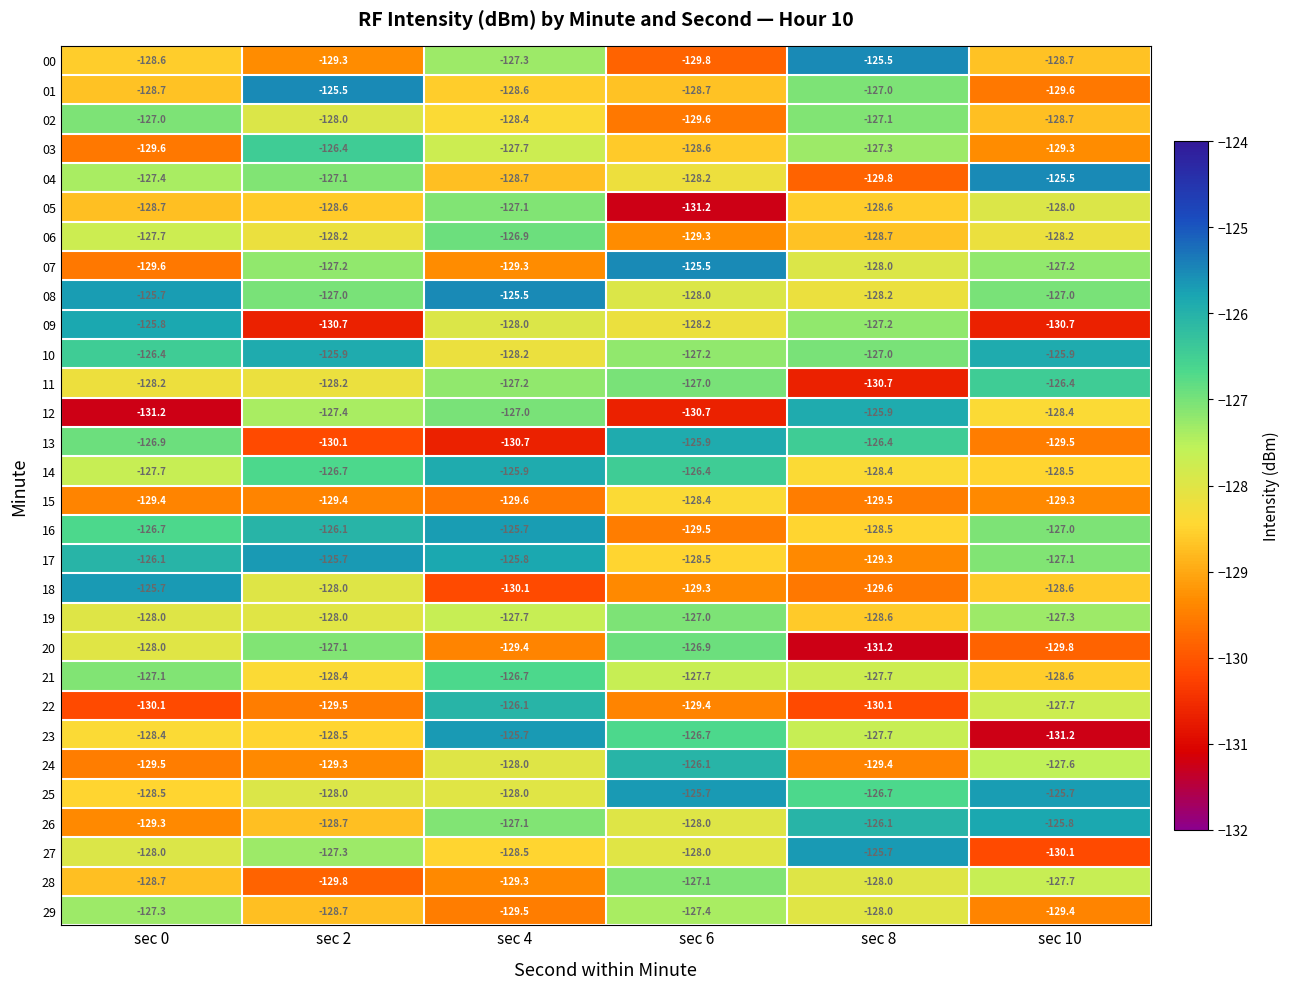

At which label does 05 reach its peak?

sec 4